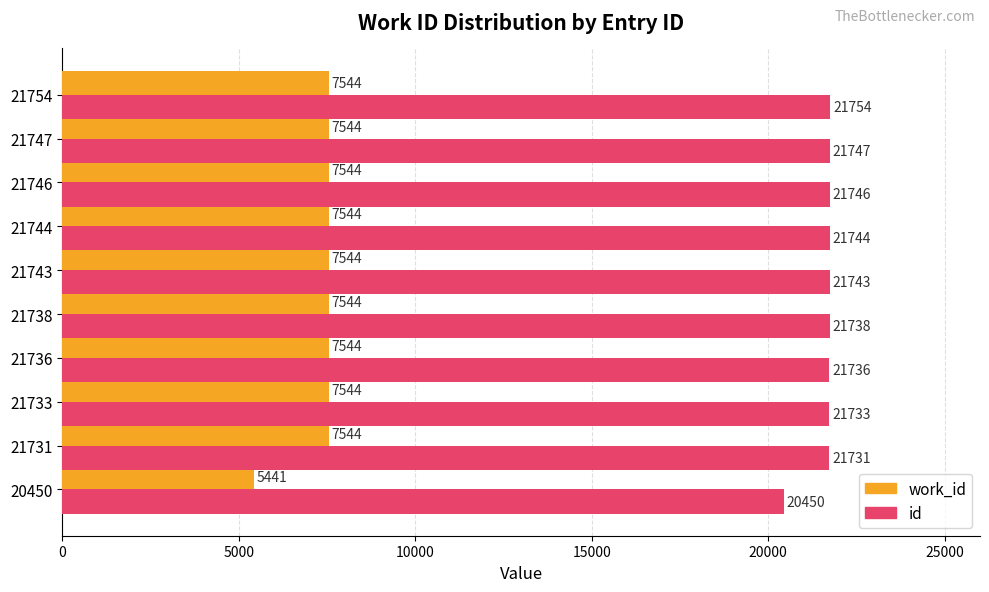

What value does the work_id series have at 21746?

7544